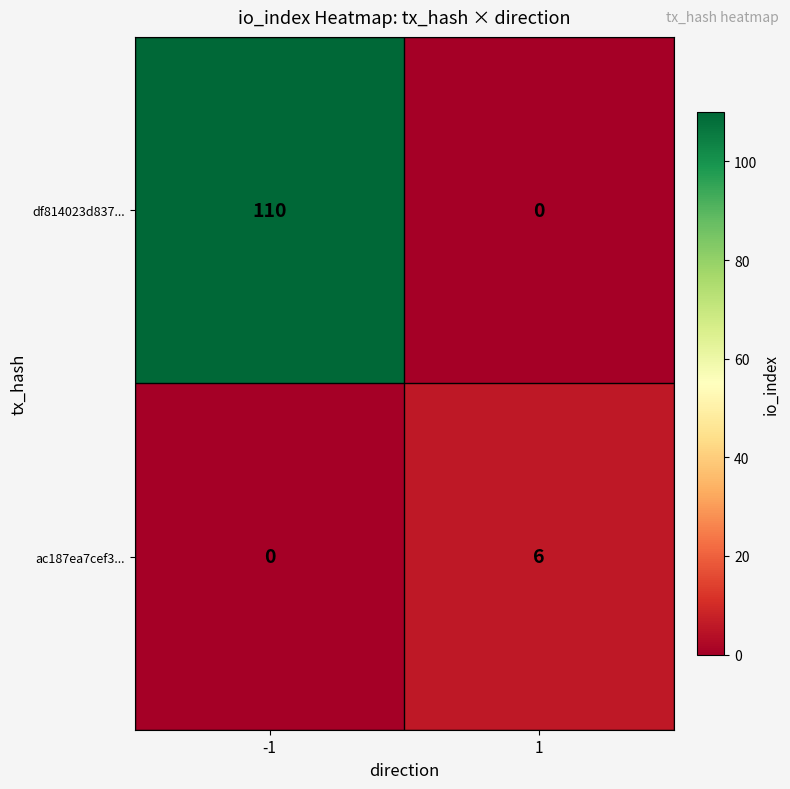

What is the approximate value of df814023d837... at -1, to the nearest 50?

100